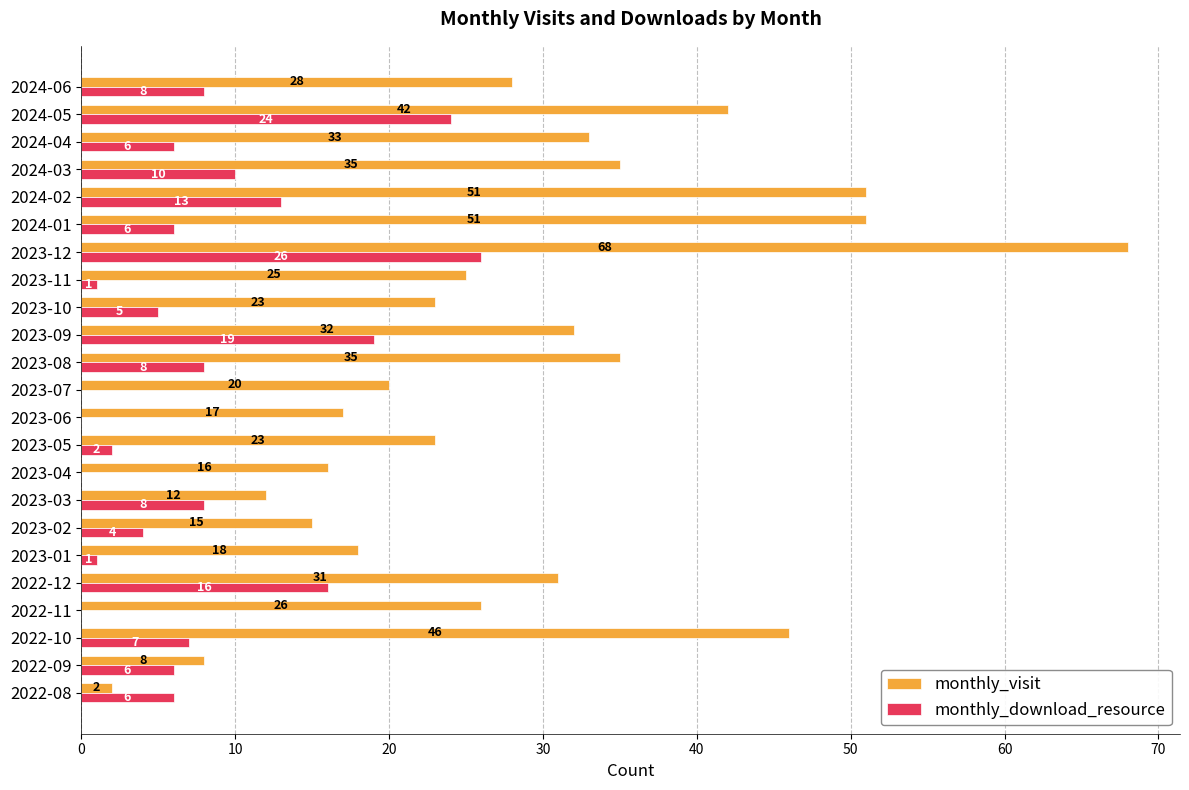

Which series changed the most between 2023-01 and 2023-07?

monthly_visit